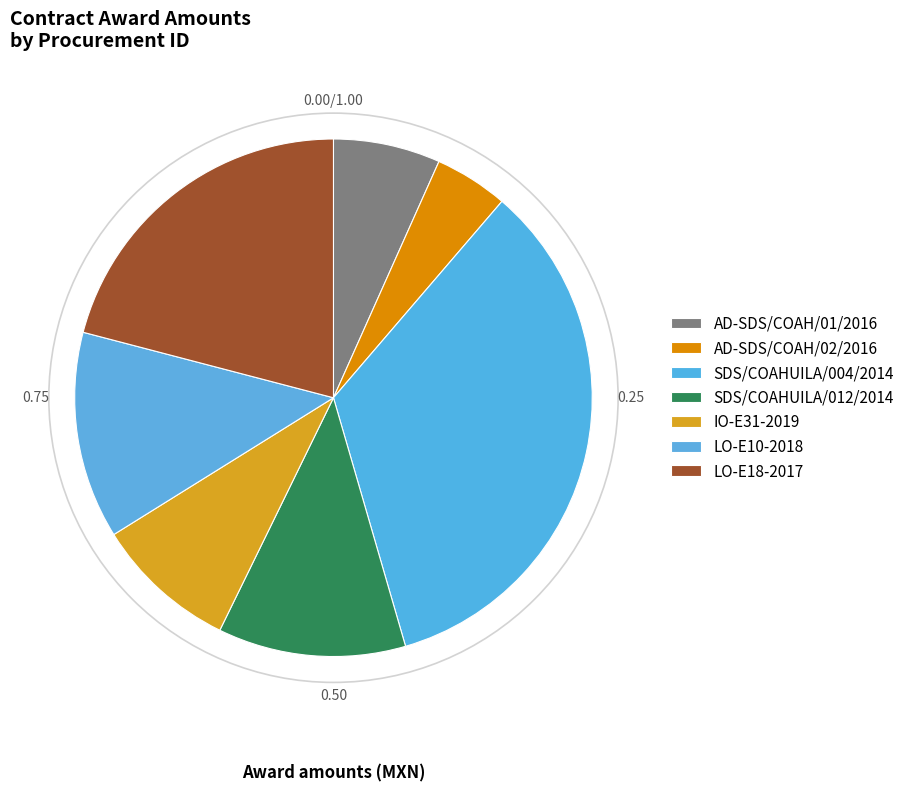

Count the number of slices in the pie.

7